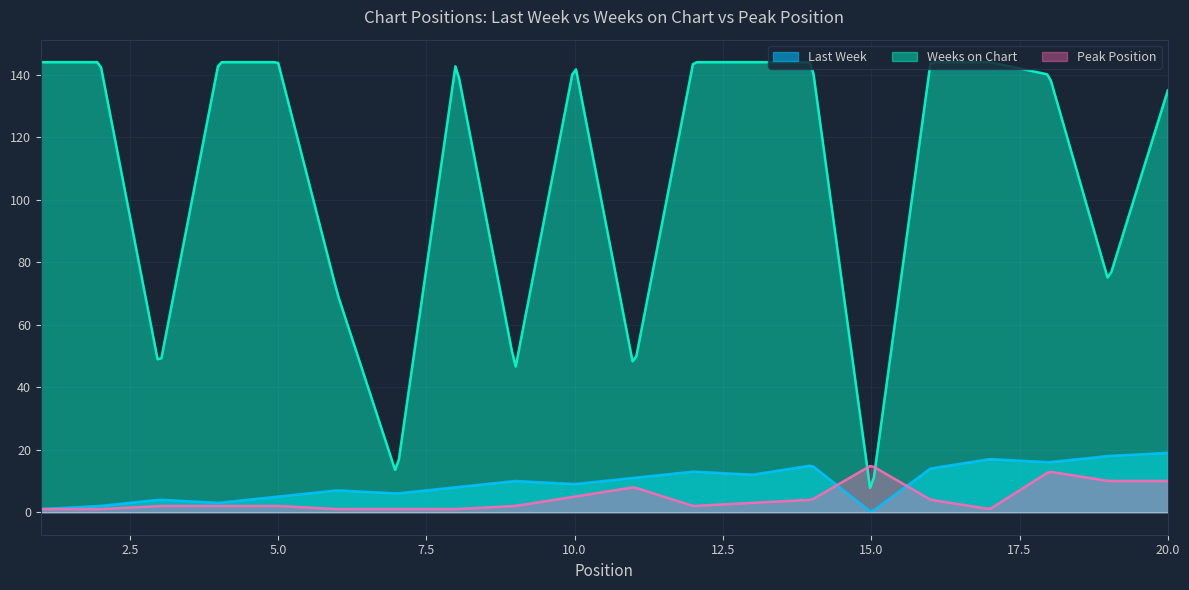

How many lines are shown in the chart?

3